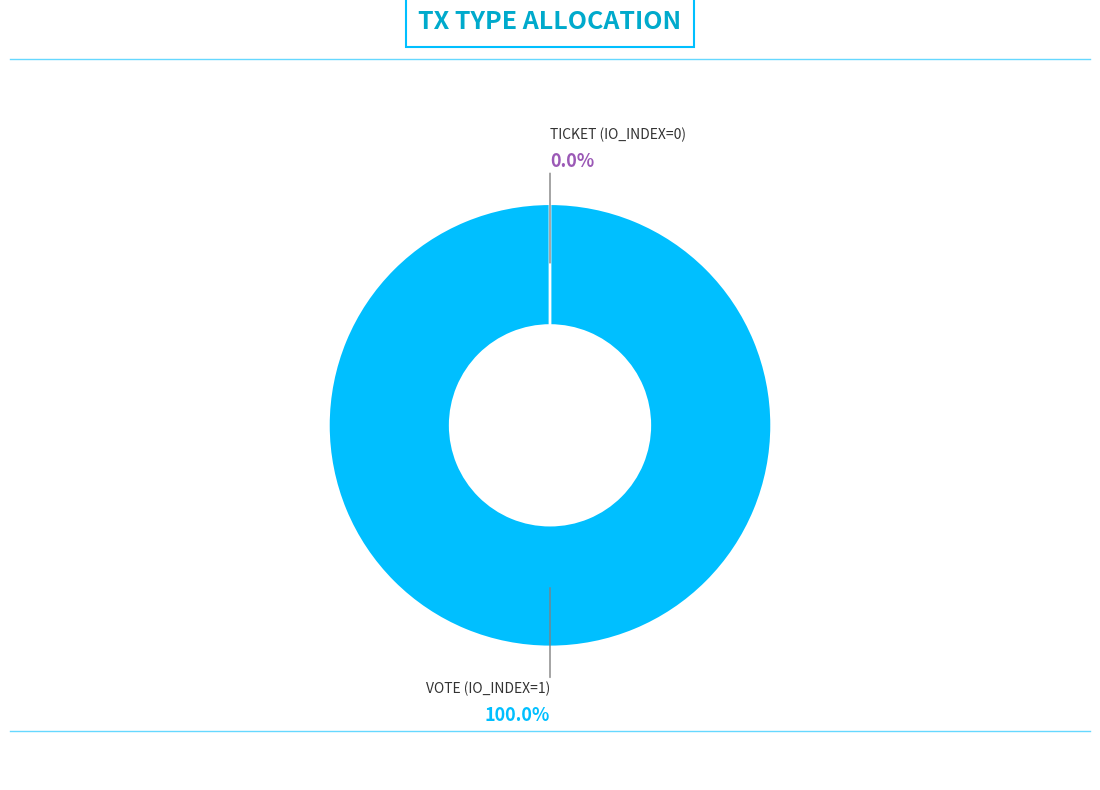

What is the majority slice?

Vote (io_index=1)